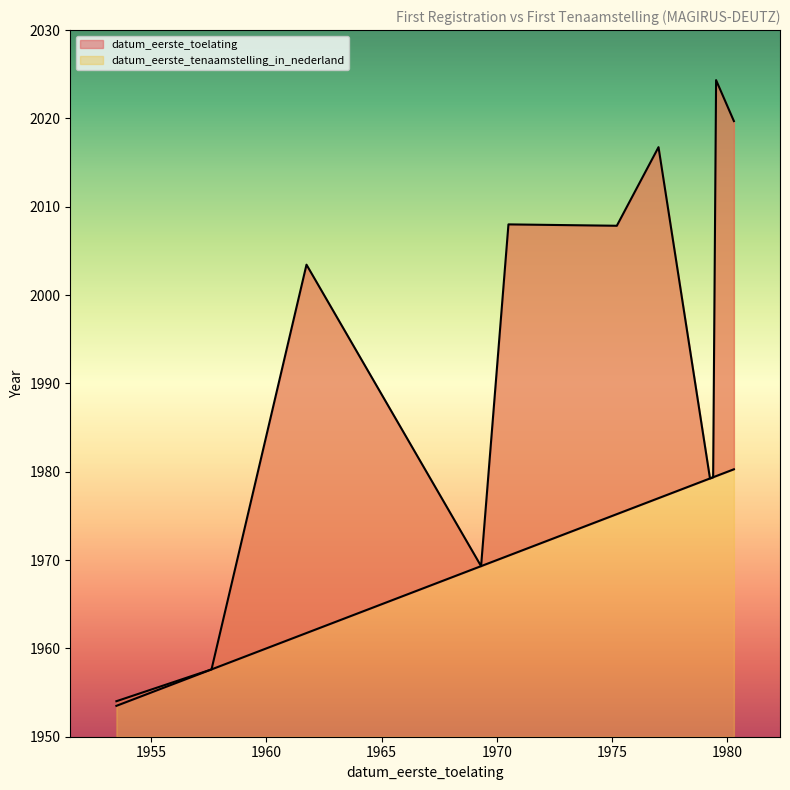

At how many categories does at least one series exceed 1989?

6